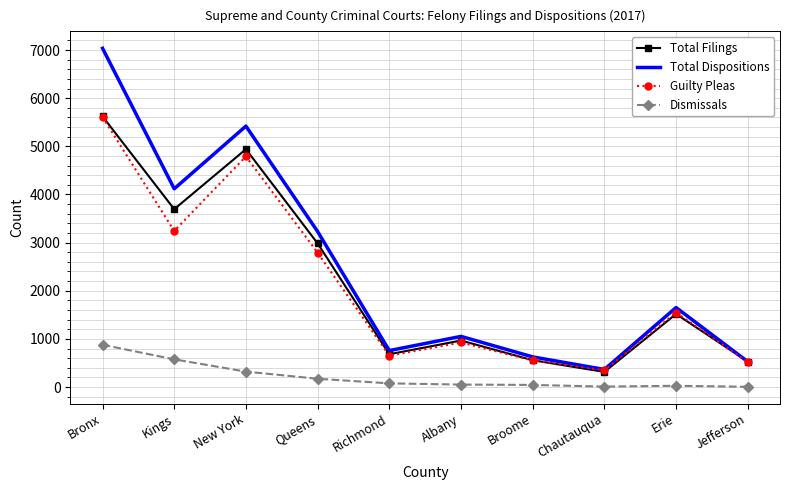

Is it true that Guilty Pleas equals 1934 at New York?

False